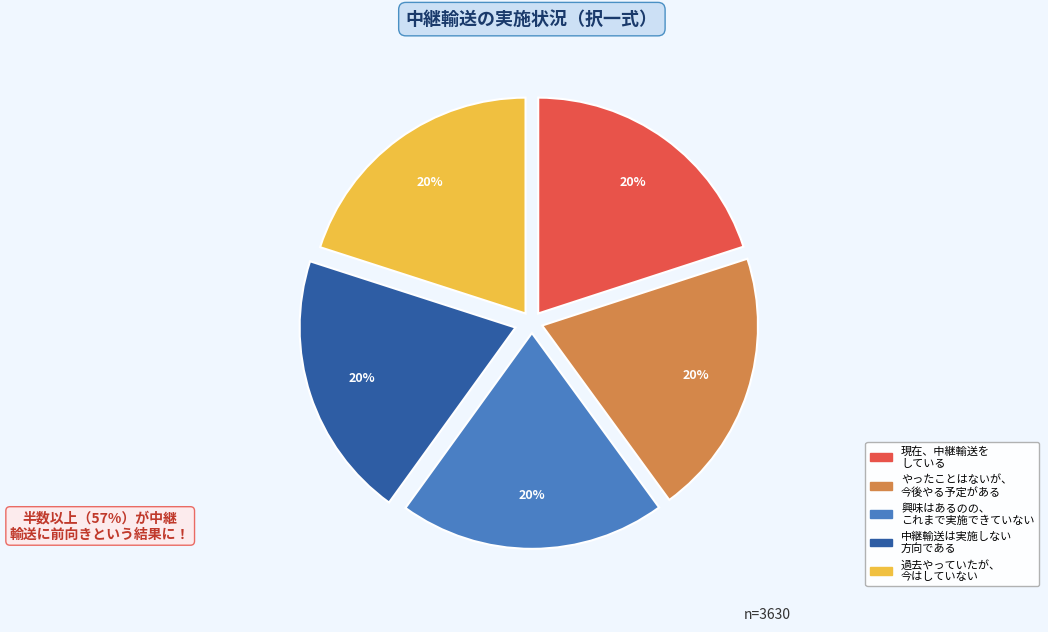

The 中継輸送は実施しない 方向である slice represents 31% of the pie. True or false?

False